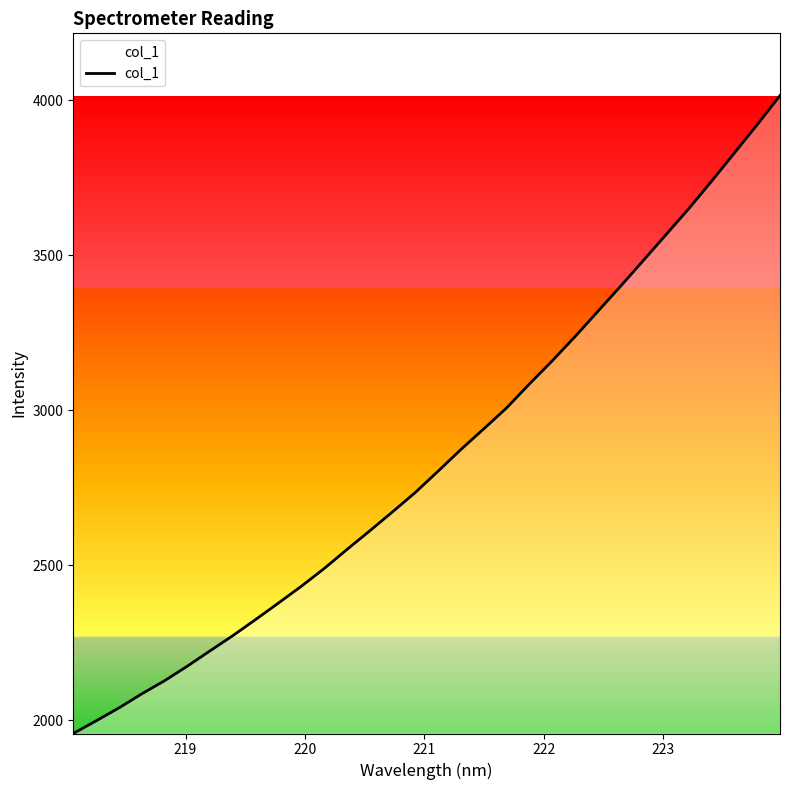

How many lines are shown in the chart?

1